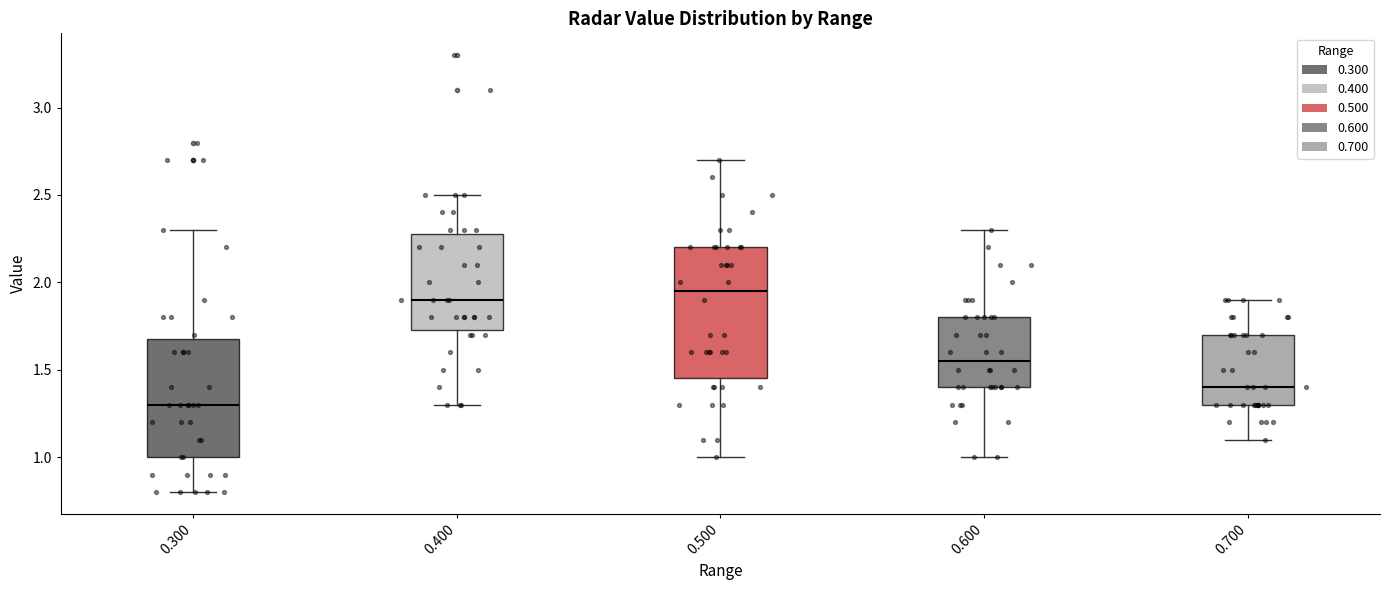

Which box's median line is the highest?

0.500